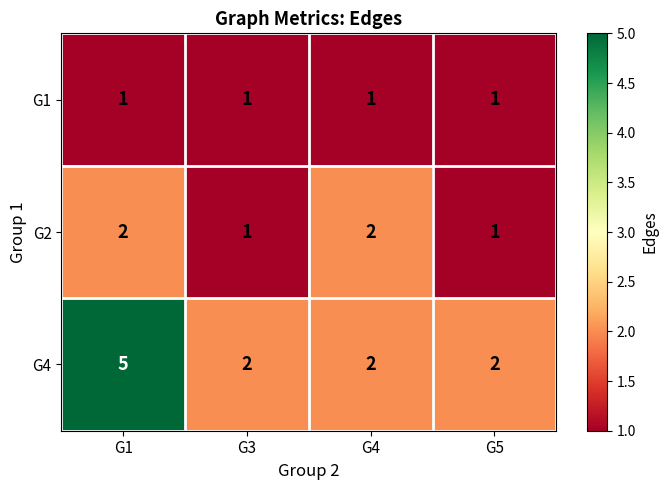

List the series in order of their overall mean, highest first.

G4, G2, G1